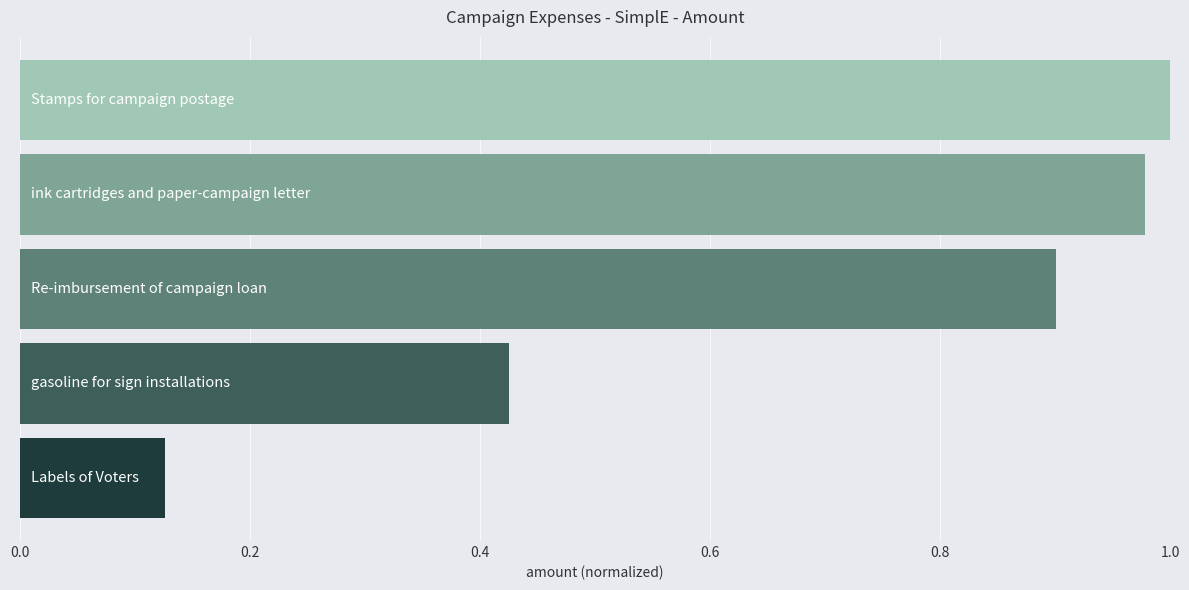

What is the sum of all values?

3.4